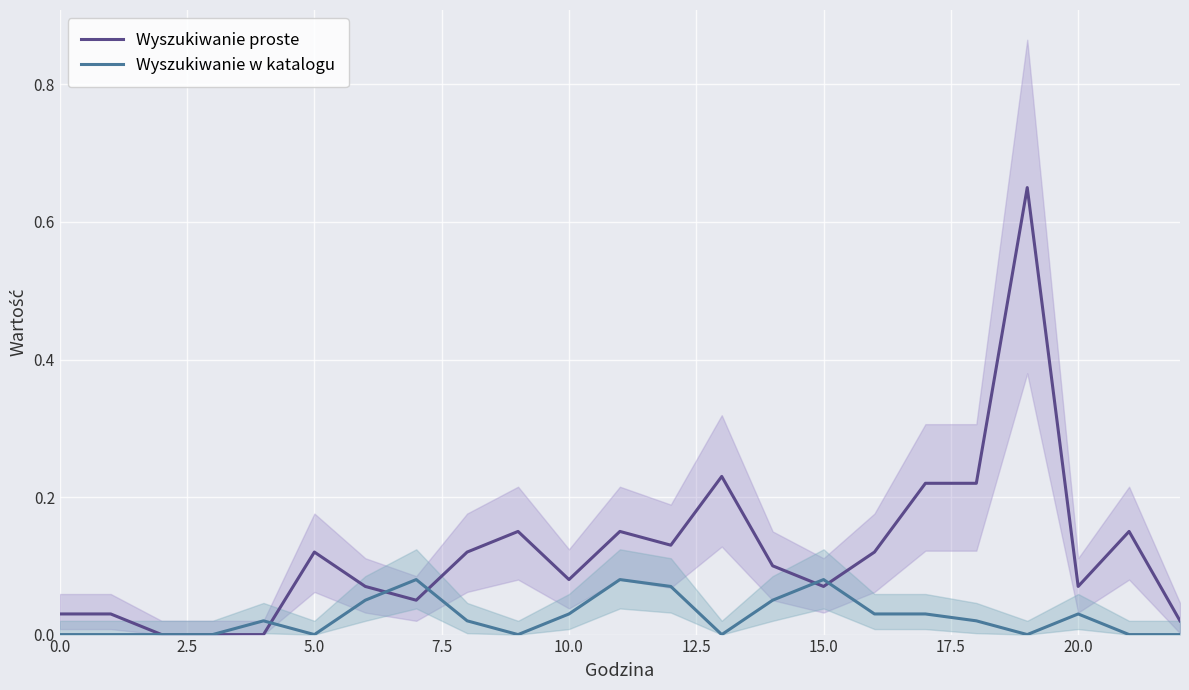

What is the difference between the second highest and minimum values in the Wyszukiwanie w katalogu series?

0.1